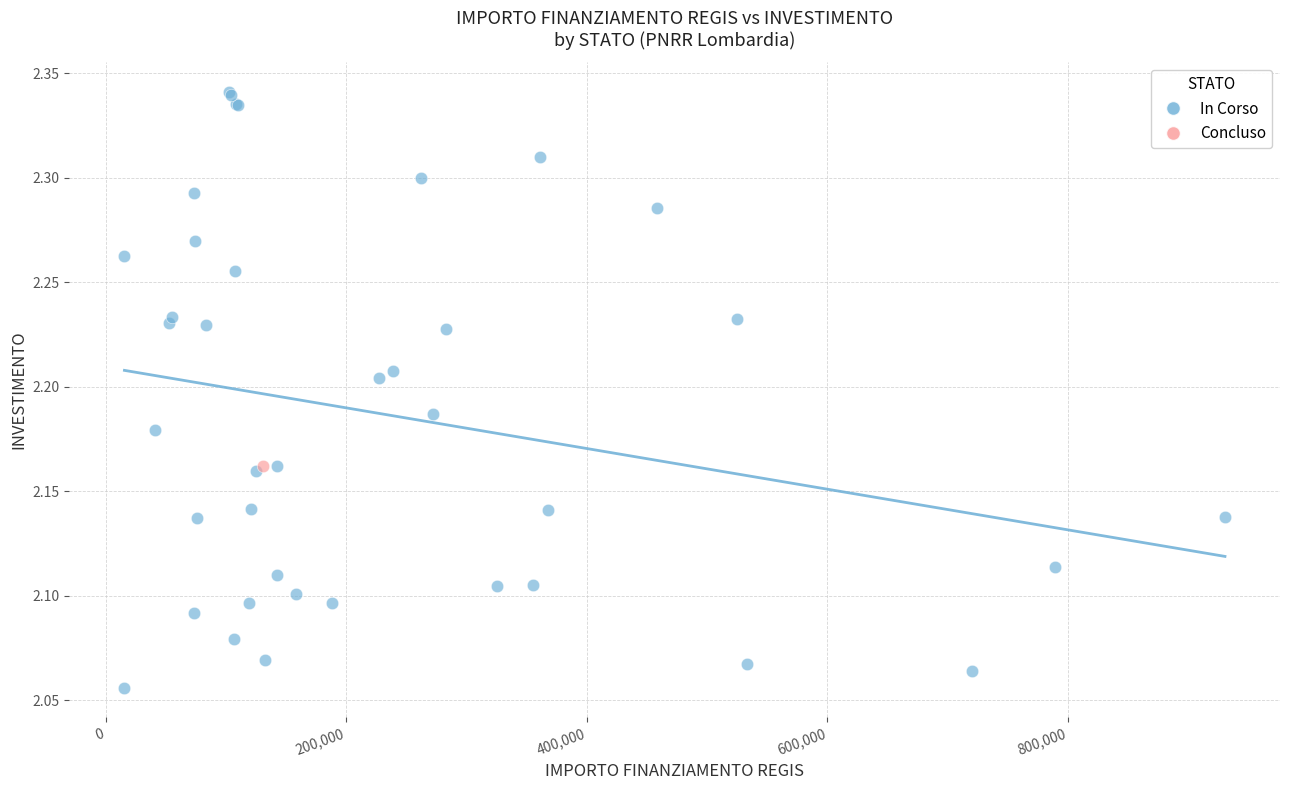

What are all the series names shown in the legend?

In Corso, Concluso